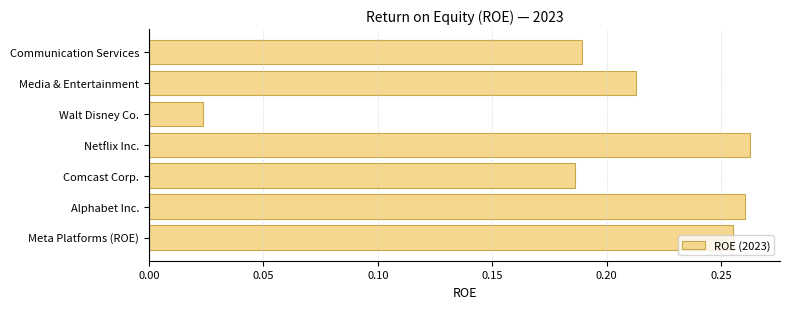

At which category does the chart reach its peak across all series?

Netflix Inc.